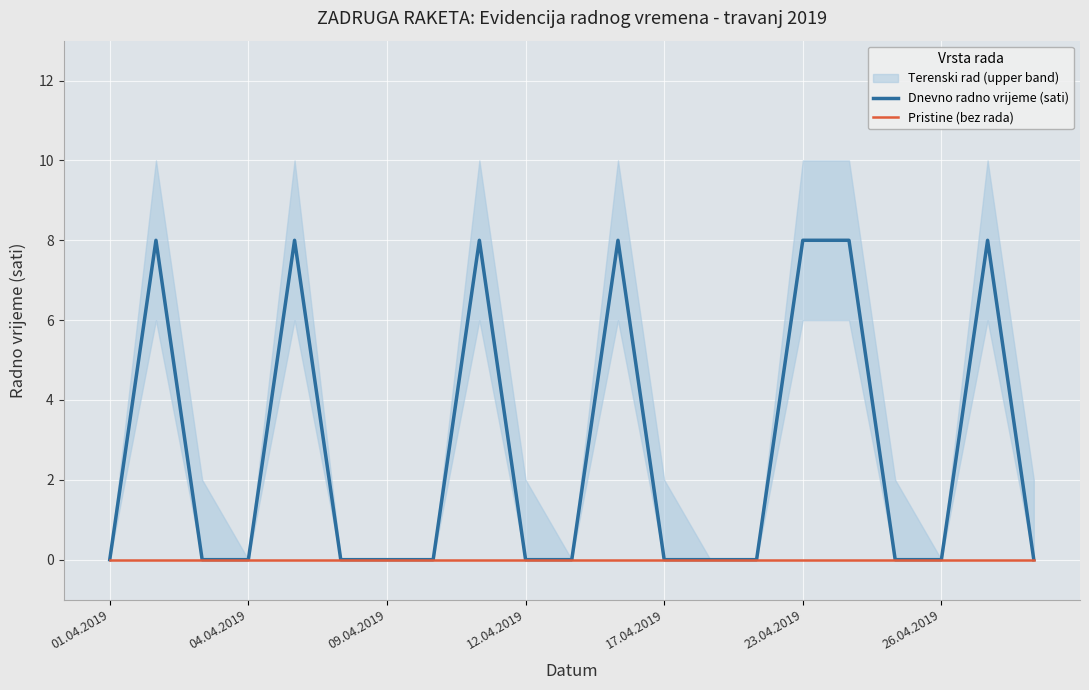

The Dnevno radno vrijeme (sati) series shows 4 at 04.04.2019. True or false?

False